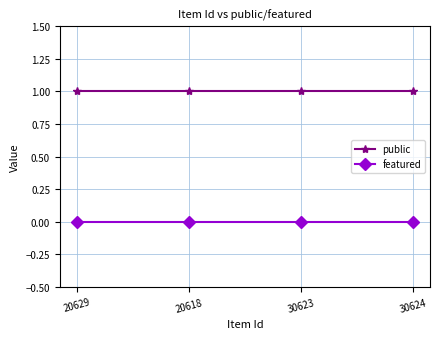

At how many categories does at least one series exceed 0?

4